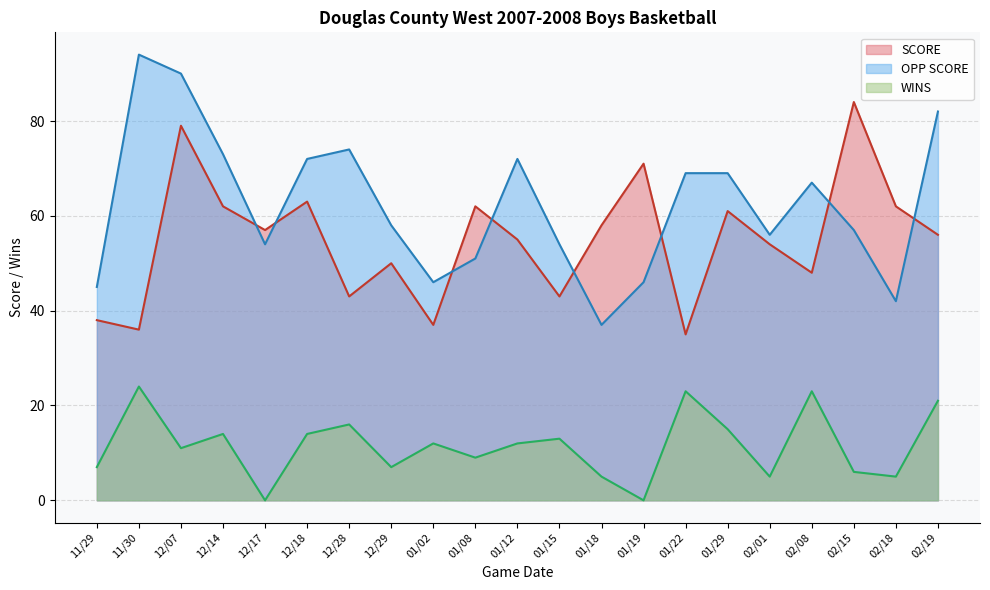

Between 12/29 and 01/22, which series saw the biggest shift?

WINS